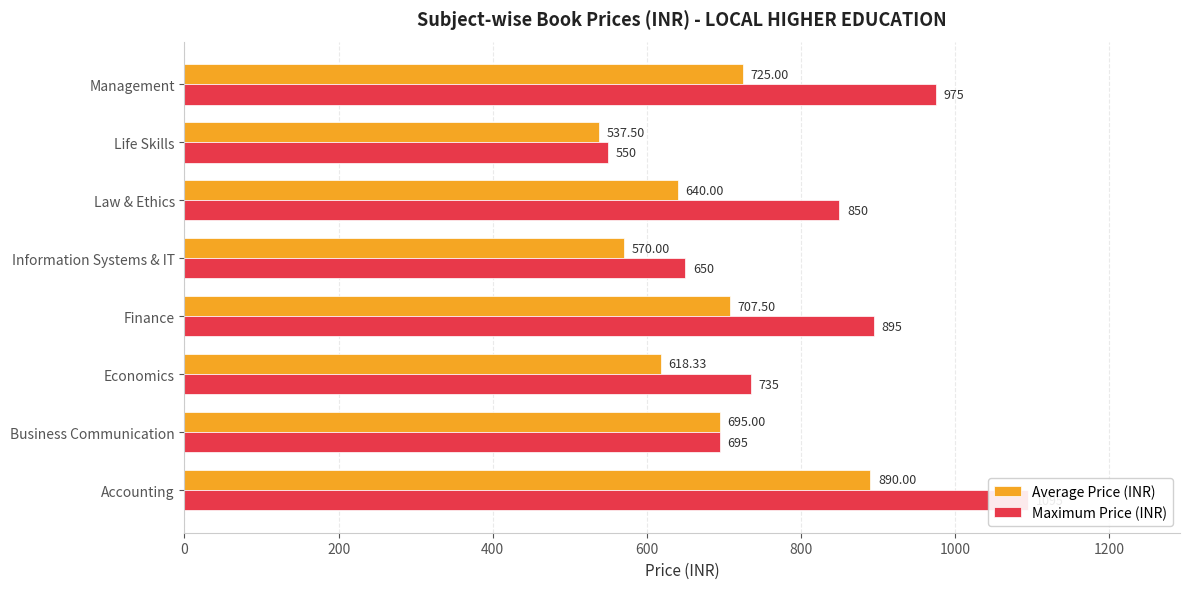

What is the minimum value for Average Price (INR)?

537.5